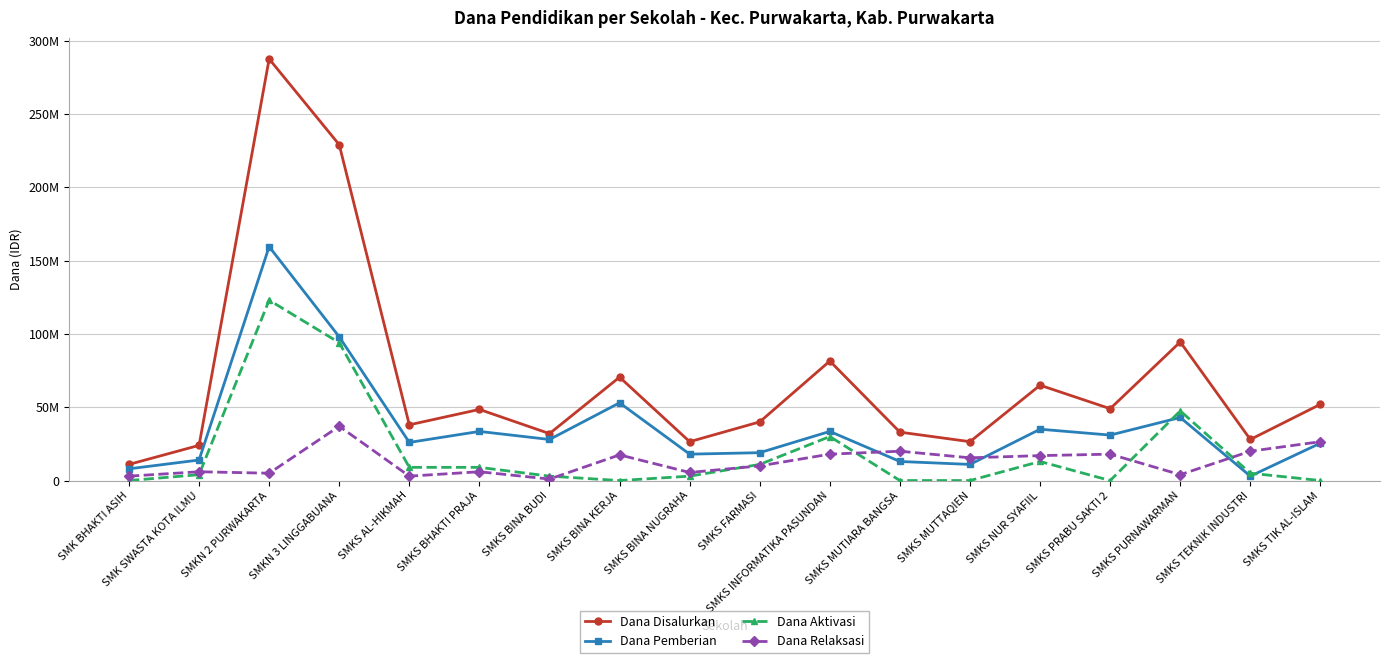

Reading right to left, extract all data points from this chart.

Dana Disalurkan: 52000000	28000000	94500000	49000000	65000000	26500000	33000000	81500000	40000000	26500000	70500000	32000000	48500000	38000000	229000000	287500000	24000000	11000000
Dana Pemberian: 25500000	3000000	43000000	31000000	35000000	11000000	13000000	33500000	19000000	18000000	53000000	28000000	33500000	26000000	98000000	159500000	14000000	8000000
Dana Aktivasi: 0	5000000	47500000	0	13000000	0	0	30000000	11000000	3000000	0	3000000	9000000	9000000	94000000	123000000	4000000	0
Dana Relaksasi: 26500000	20000000	4000000	18000000	17000000	15500000	20000000	18000000	10000000	5500000	17500000	1000000	6000000	3000000	37000000	5000000	6000000	3000000